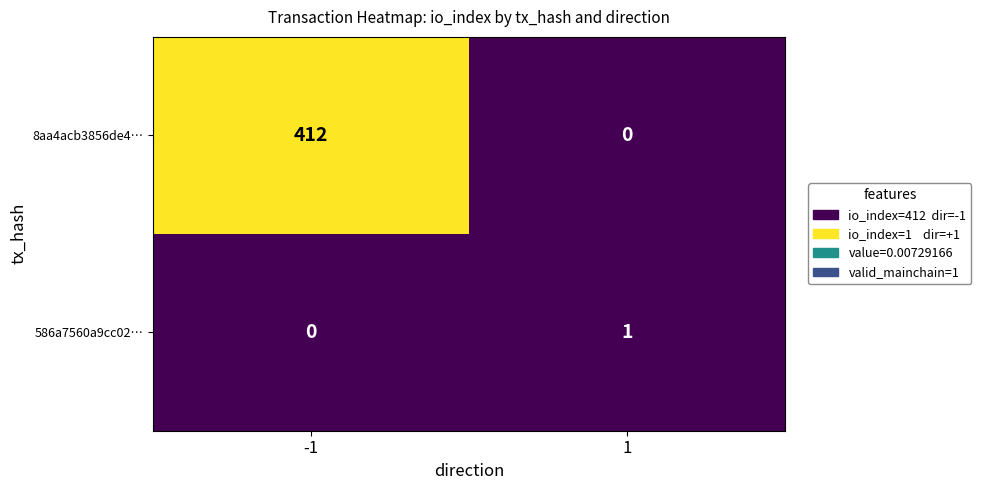

List the series in order of their overall mean, lowest first.

586a7560a9cc02…, 8aa4acb3856de4…